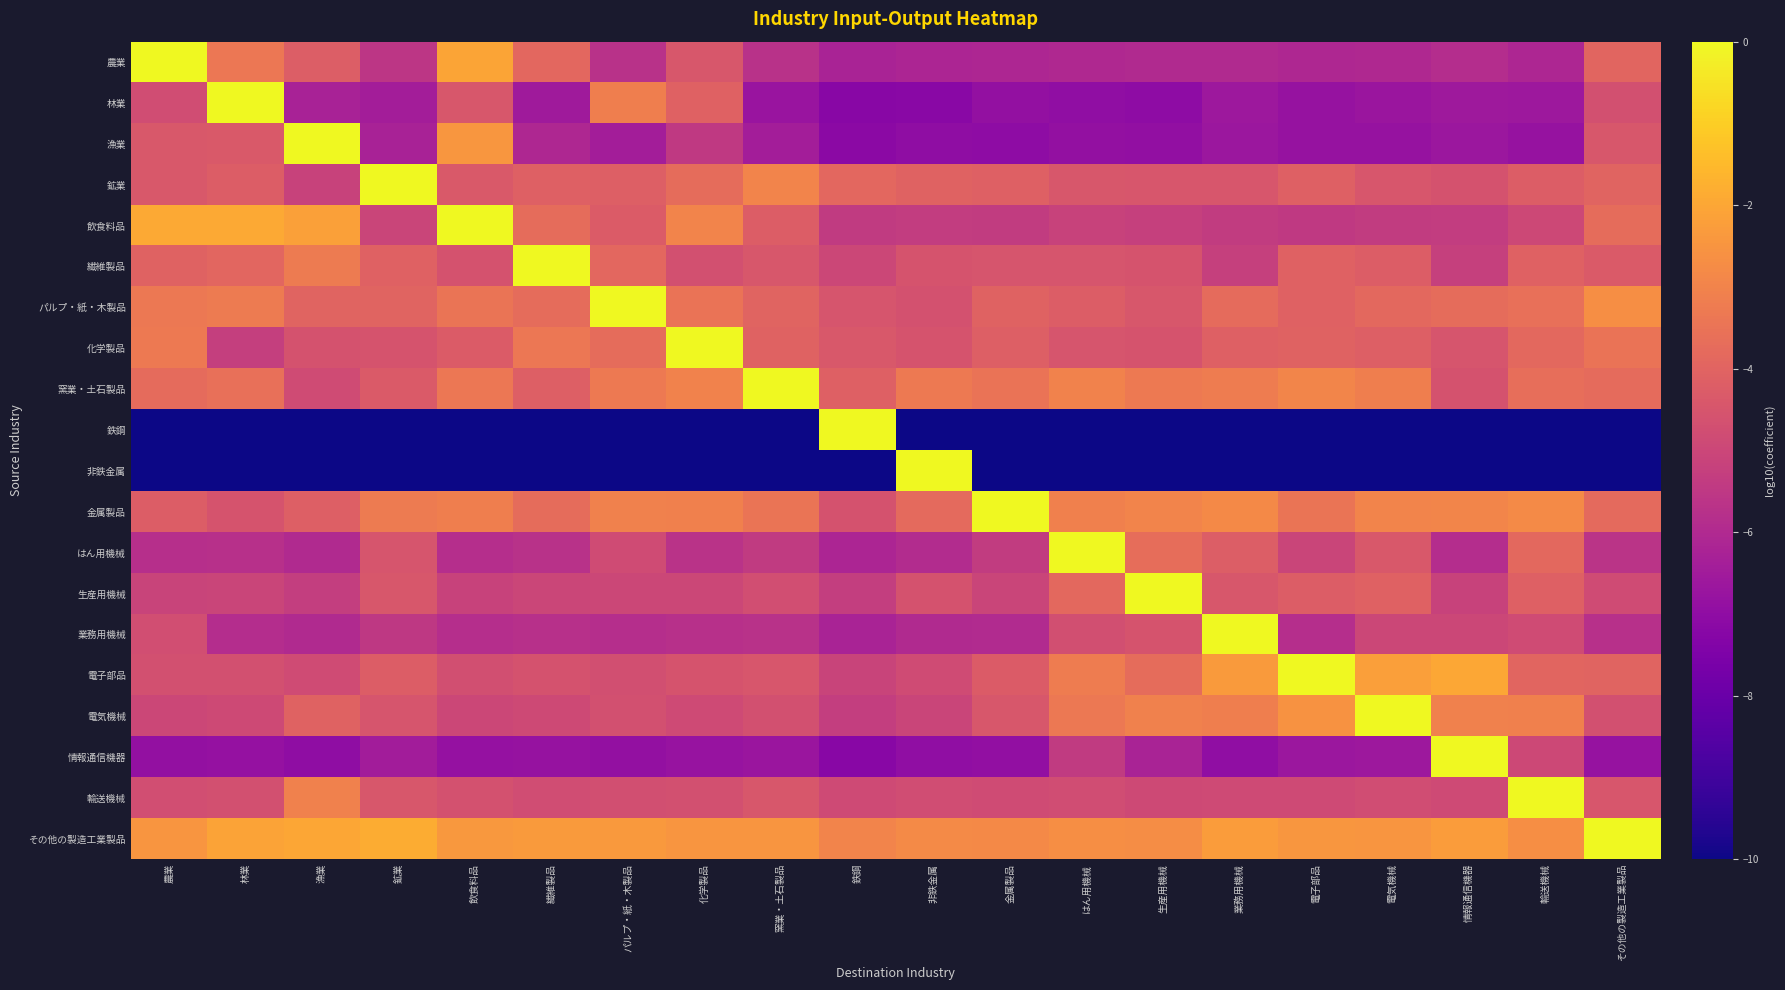

Reading left to right, transcribe all the data shown in this chart.

農業: 農業=0.0	林業=-3.4	漁業=-4.2	鉱業=-5.5	飲食料品=-2.0	繊維製品=-3.9	パルプ・紙・木製品=-5.7	化学製品=-4.5	窯業・土石製品=-5.7	鉄鋼=-6.2	非鉄金属=-6.2	金属製品=-6.1	はん用機械=-6.0	生産用機械=-6.0	業務用機械=-6.0	電子部品=-6.1	電気機械=-6.0	情報通信機器=-5.9	輸送機械=-6.1	その他の製造工業製品=-4.0
林業: 農業=-4.8	林業=0.0	漁業=-6.3	鉱業=-6.4	飲食料品=-4.4	繊維製品=-6.5	パルプ・紙・木製品=-3.1	化学製品=-4.1	窯業・土石製品=-6.7	鉄鋼=-7.2	非鉄金属=-7.2	金属製品=-6.9	はん用機械=-7.0	生産用機械=-7.1	業務用機械=-6.6	電子部品=-6.8	電気機械=-6.7	情報通信機器=-6.6	輸送機械=-6.6	その他の製造工業製品=-4.7
漁業: 農業=-4.4	林業=-4.4	漁業=0.0	鉱業=-6.3	飲食料品=-2.4	繊維製品=-6.1	パルプ・紙・木製品=-6.4	化学製品=-5.4	窯業・土石製品=-6.4	鉄鋼=-7.1	非鉄金属=-7.0	金属製品=-7.0	はん用機械=-6.9	生産用機械=-7.0	業務用機械=-6.7	電子部品=-6.8	電気機械=-6.8	情報通信機器=-6.7	輸送機械=-6.8	その他の製造工業製品=-4.5
鉱業: 農業=-4.4	林業=-4.2	漁業=-5.1	鉱業=0.0	飲食料品=-4.4	繊維製品=-4.1	パルプ・紙・木製品=-4.2	化学製品=-3.7	窯業・土石製品=-3.0	鉄鋼=-3.9	非鉄金属=-4.0	金属製品=-4.1	はん用機械=-4.4	生産用機械=-4.5	業務用機械=-4.5	電子部品=-4.1	電気機械=-4.5	情報通信機器=-4.6	輸送機械=-4.2	その他の製造工業製品=-4.0
飲食料品: 農業=-1.9	林業=-1.9	漁業=-2.2	鉱業=-5.0	飲食料品=0.0	繊維製品=-3.7	パルプ・紙・木製品=-4.3	化学製品=-3.0	窯業・土石製品=-4.3	鉄鋼=-5.4	非鉄金属=-5.3	金属製品=-5.4	はん用機械=-5.1	生産用機械=-5.2	業務用機械=-5.4	電子部品=-5.4	電気機械=-5.4	情報通信機器=-5.3	輸送機械=-4.9	その他の製造工業製品=-3.7
繊維製品: 農業=-4.0	林業=-3.9	漁業=-3.3	鉱業=-4.1	飲食料品=-4.6	繊維製品=0.0	パルプ・紙・木製品=-3.9	化学製品=-4.7	窯業・土石製品=-4.4	鉄鋼=-5.0	非鉄金属=-4.5	金属製品=-4.5	はん用機械=-4.5	生産用機械=-4.6	業務用機械=-5.2	電子部品=-4.1	電気機械=-4.3	情報通信機器=-5.2	輸送機械=-4.1	その他の製造工業製品=-4.3
パルプ・紙・木製品: 農業=-3.3	林業=-3.3	漁業=-4.0	鉱業=-4.0	飲食料品=-3.4	繊維製品=-3.7	パルプ・紙・木製品=0.0	化学製品=-3.5	窯業・土石製品=-4.0	鉄鋼=-4.5	非鉄金属=-4.6	金属製品=-4.1	はん用機械=-4.2	生産用機械=-4.4	業務用機械=-3.8	電子部品=-4.1	電気機械=-3.8	情報通信機器=-3.7	輸送機械=-3.6	その他の製造工業製品=-2.7
化学製品: 農業=-3.3	林業=-5.3	漁業=-4.6	鉱業=-4.5	飲食料品=-4.3	繊維製品=-3.4	パルプ・紙・木製品=-3.7	化学製品=0.0	窯業・土石製品=-4.0	鉄鋼=-4.4	非鉄金属=-4.6	金属製品=-4.2	はん用機械=-4.5	生産用機械=-4.5	業務用機械=-4.1	電子部品=-4.0	電気機械=-4.2	情報通信機器=-4.5	輸送機械=-3.8	その他の製造工業製品=-3.5
窯業・土石製品: 農業=-3.8	林業=-3.6	漁業=-4.8	鉱業=-4.3	飲食料品=-3.4	繊維製品=-4.1	パルプ・紙・木製品=-3.3	化学製品=-3.0	窯業・土石製品=0.0	鉄鋼=-4.1	非鉄金属=-3.3	金属製品=-3.5	はん用機械=-3.0	生産用機械=-3.3	業務用機械=-3.2	電子部品=-3.0	電気機械=-3.1	情報通信機器=-4.6	輸送機械=-3.6	その他の製造工業製品=-3.8
鉄鋼: 農業=-10.0	林業=-10.0	漁業=-10.0	鉱業=-10.0	飲食料品=-10.0	繊維製品=-10.0	パルプ・紙・木製品=-10.0	化学製品=-10.0	窯業・土石製品=-10.0	鉄鋼=0.0	非鉄金属=-10.0	金属製品=-10.0	はん用機械=-10.0	生産用機械=-10.0	業務用機械=-10.0	電子部品=-10.0	電気機械=-10.0	情報通信機器=-10.0	輸送機械=-10.0	その他の製造工業製品=-10.0
非鉄金属: 農業=-10.0	林業=-10.0	漁業=-10.0	鉱業=-10.0	飲食料品=-10.0	繊維製品=-10.0	パルプ・紙・木製品=-10.0	化学製品=-10.0	窯業・土石製品=-10.0	鉄鋼=-10.0	非鉄金属=0.0	金属製品=-10.0	はん用機械=-10.0	生産用機械=-10.0	業務用機械=-10.0	電子部品=-10.0	電気機械=-10.0	情報通信機器=-10.0	輸送機械=-10.0	その他の製造工業製品=-10.0
金属製品: 農業=-4.2	林業=-4.5	漁業=-4.2	鉱業=-3.3	飲食料品=-3.1	繊維製品=-3.7	パルプ・紙・木製品=-3.1	化学製品=-3.1	窯業・土石製品=-3.5	鉄鋼=-4.6	非鉄金属=-3.8	金属製品=0.0	はん用機械=-3.1	生産用機械=-3.0	業務用機械=-2.8	電子部品=-3.5	電気機械=-3.0	情報通信機器=-2.9	輸送機械=-2.8	その他の製造工業製品=-3.8
はん用機械: 農業=-5.8	林業=-5.8	漁業=-6.0	鉱業=-4.5	飲食料品=-5.8	繊維製品=-5.7	パルプ・紙・木製品=-4.8	化学製品=-5.7	窯業・土石製品=-5.4	鉄鋼=-6.1	非鉄金属=-5.9	金属製品=-5.4	はん用機械=0.0	生産用機械=-3.7	業務用機械=-4.2	電子部品=-5.1	電気機械=-4.4	情報通信機器=-5.9	輸送機械=-3.9	その他の製造工業製品=-5.7
生産用機械: 農業=-5.1	林業=-5.0	漁業=-5.3	鉱業=-4.4	飲食料品=-5.1	繊維製品=-5.0	パルプ・紙・木製品=-5.0	化学製品=-5.0	窯業・土石製品=-4.7	鉄鋼=-5.3	非鉄金属=-4.6	金属製品=-5.1	はん用機械=-3.8	生産用機械=0.0	業務用機械=-4.4	電子部品=-4.2	電気機械=-4.1	情報通信機器=-5.2	輸送機械=-4.1	その他の製造工業製品=-4.8
業務用機械: 農業=-4.7	林業=-5.9	漁業=-6.0	鉱業=-5.5	飲食料品=-5.9	繊維製品=-5.8	パルプ・紙・木製品=-5.9	化学製品=-5.8	窯業・土石製品=-5.7	鉄鋼=-6.2	非鉄金属=-6.0	金属製品=-6.0	はん用機械=-4.7	生産用機械=-4.6	業務用機械=0.0	電子部品=-5.9	電気機械=-5.0	情報通信機器=-5.0	輸送機械=-4.8	その他の製造工業製品=-5.7
電子部品: 農業=-4.7	林業=-4.7	漁業=-4.8	鉱業=-4.2	飲食料品=-4.7	繊維製品=-4.6	パルプ・紙・木製品=-4.7	化学製品=-4.6	窯業・土石製品=-4.5	鉄鋼=-5.1	非鉄金属=-4.8	金属製品=-4.3	はん用機械=-3.2	生産用機械=-3.7	業務用機械=-2.3	電子部品=0.0	電気機械=-2.2	情報通信機器=-2.0	輸送機械=-4.0	その他の製造工業製品=-4.0
電気機械: 農業=-5.0	林業=-4.9	漁業=-4.0	鉱業=-4.5	飲食料品=-5.0	繊維製品=-4.9	パルプ・紙・木製品=-4.7	化学製品=-4.8	窯業・土石製品=-4.7	鉄鋼=-5.3	非鉄金属=-5.0	金属製品=-4.4	はん用機械=-3.3	生産用機械=-3.1	業務用機械=-3.2	電子部品=-2.6	電気機械=0.0	情報通信機器=-3.1	輸送機械=-3.1	その他の製造工業製品=-4.7
情報通信機器: 農業=-6.9	林業=-6.9	漁業=-7.0	鉱業=-6.5	飲食料品=-6.8	繊維製品=-6.8	パルプ・紙・木製品=-6.9	化学製品=-6.8	窯業・土石製品=-6.7	鉄鋼=-7.2	非鉄金属=-7.0	金属製品=-6.9	はん用機械=-5.4	生産用機械=-6.2	業務用機械=-7.0	電子部品=-6.7	電気機械=-6.6	情報通信機器=0.0	輸送機械=-4.9	その他の製造工業製品=-6.8
輸送機械: 農業=-4.8	林業=-4.7	漁業=-3.1	鉱業=-4.4	飲食料品=-4.6	繊維製品=-4.8	パルプ・紙・木製品=-4.7	化学製品=-4.7	窯業・土石製品=-4.4	鉄鋼=-4.9	非鉄金属=-4.8	金属製品=-4.8	はん用機械=-4.8	生産用機械=-4.9	業務用機械=-4.9	電子部品=-4.9	電気機械=-4.8	情報通信機器=-4.9	輸送機械=0.0	その他の製造工業製品=-4.5
その他の製造工業製品: 農業=-2.5	林業=-2.1	漁業=-2.0	鉱業=-1.9	飲食料品=-2.4	繊維製品=-2.3	パルプ・紙・木製品=-2.4	化学製品=-2.5	窯業・土石製品=-2.5	鉄鋼=-3.0	非鉄金属=-2.8	金属製品=-2.8	はん用機械=-2.7	生産用機械=-2.7	業務用機械=-2.3	電子部品=-2.5	電気機械=-2.5	情報通信機器=-2.3	輸送機械=-2.7	その他の製造工業製品=0.0